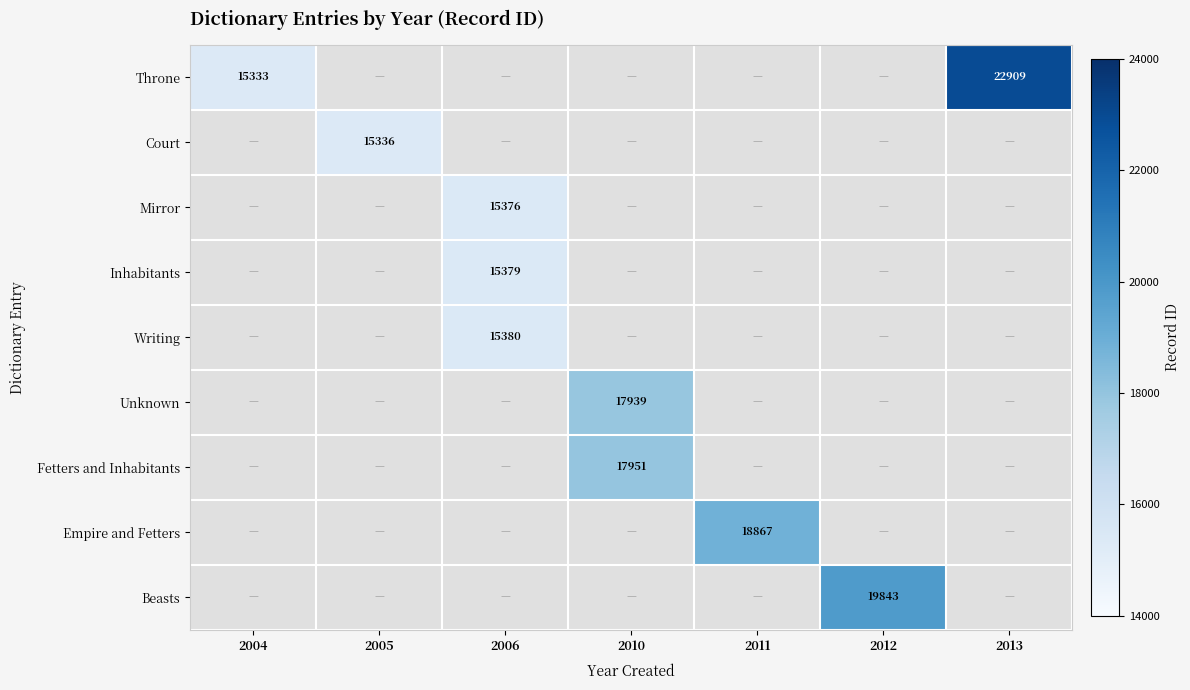

The Unknown series shows 17939 at 2010. True or false?

True